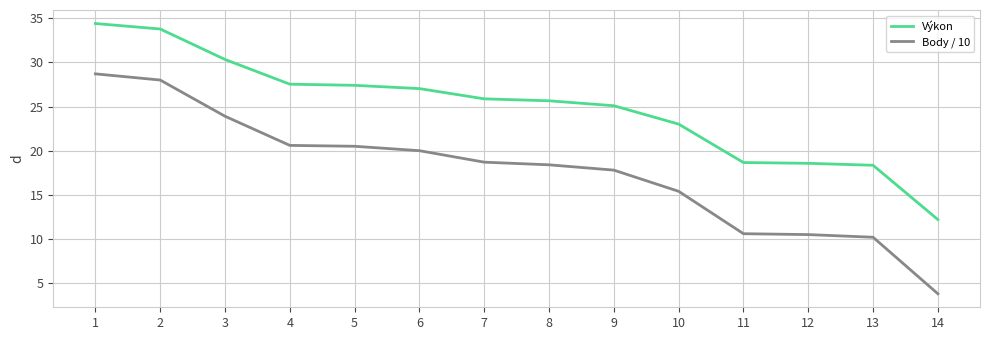

What is the difference between the second highest and minimum values in the Body / 10 series?

24.2